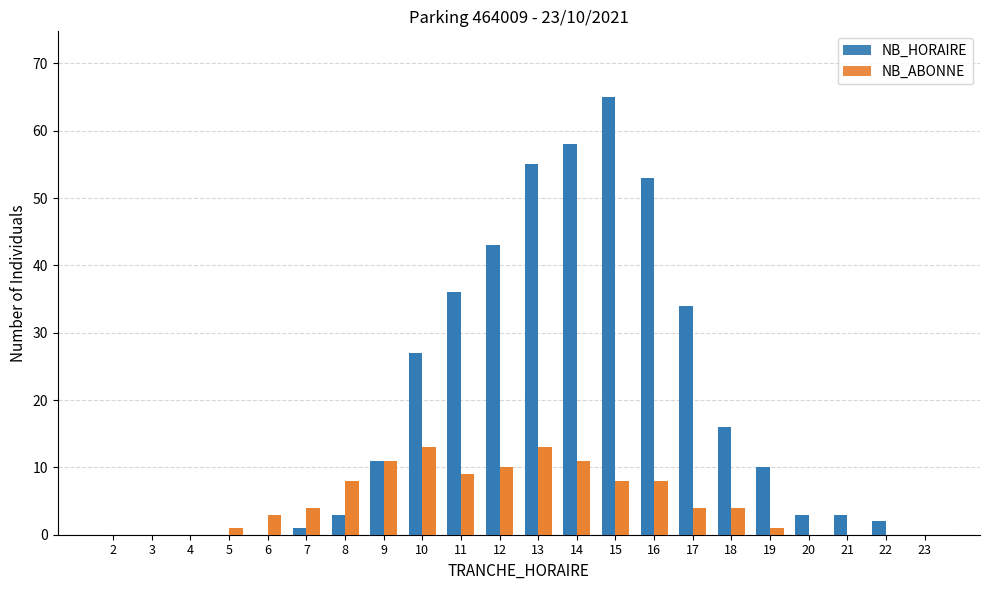

The value of NB_HORAIRE at 7 is 0. True or false?

False